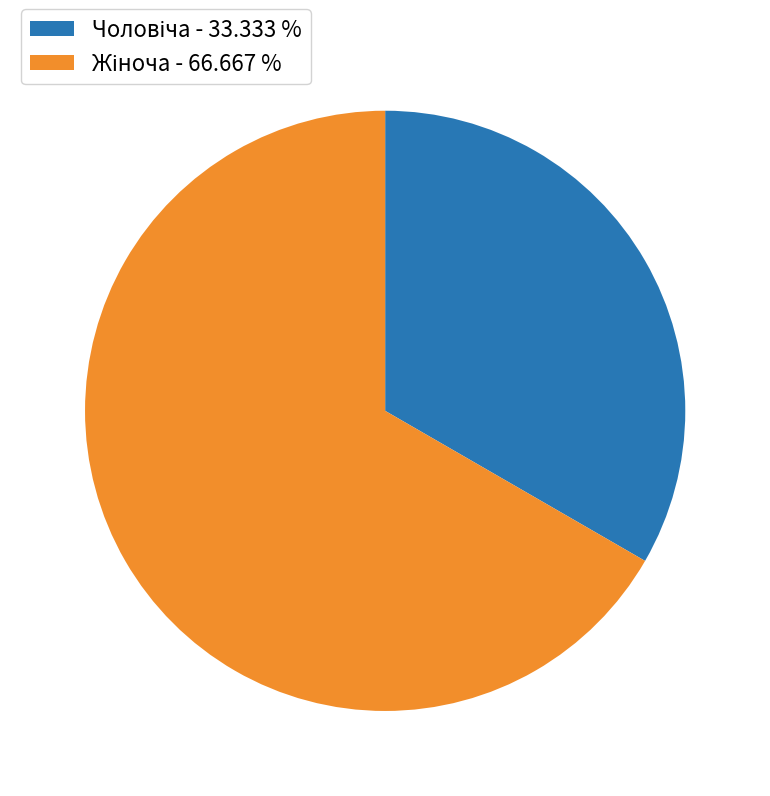

Is there any slice that represents more than half of the pie?

Yes